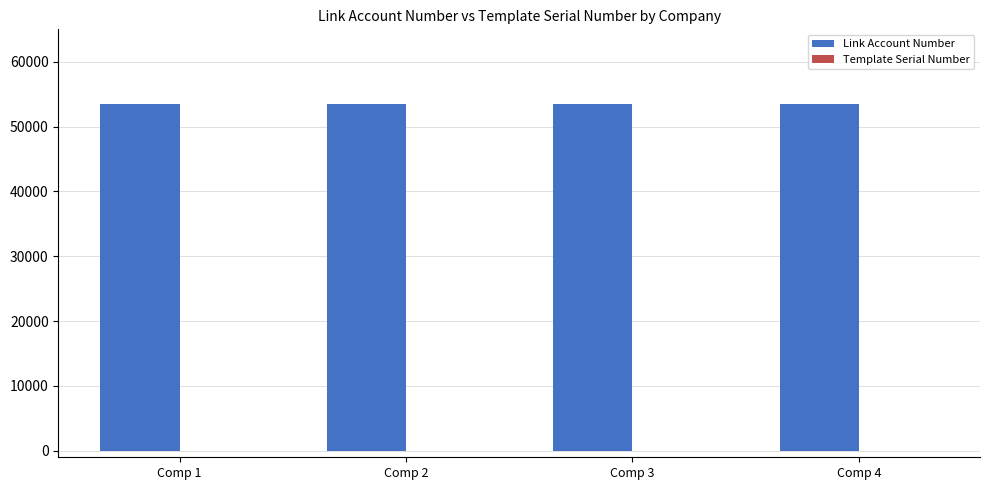

What is the sum of all Link Account Number values?

213844